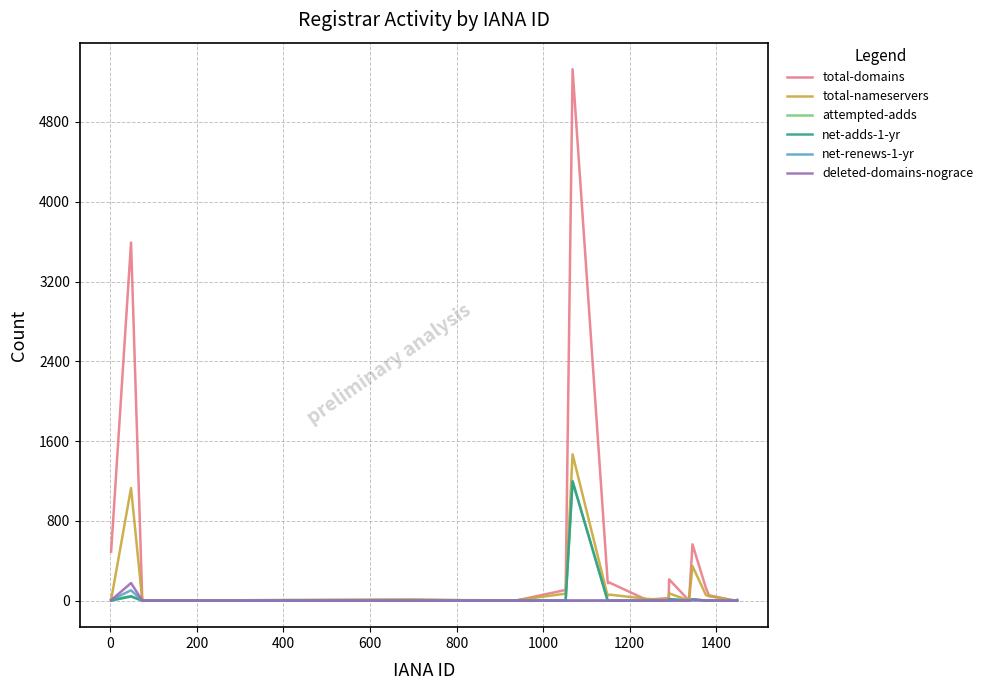

Which series has the largest total across all categories?

total-domains